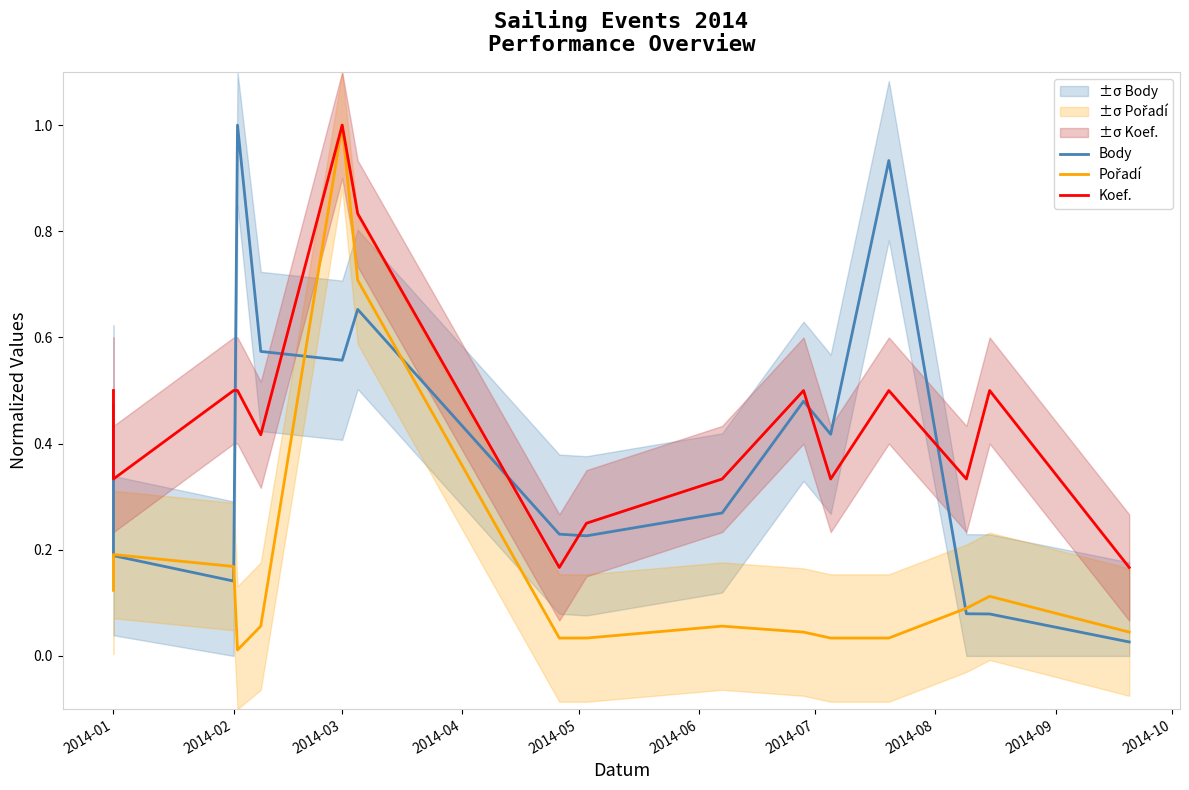

True or false: Koef. has more than 0 interior local peaks.

True